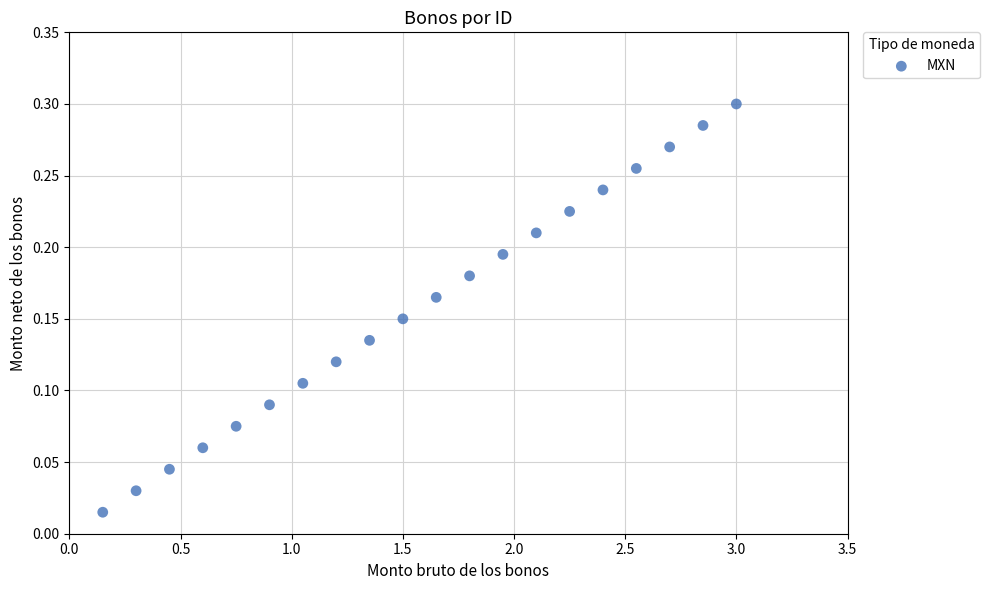

What is the range of X values (max minus min)?

2.9